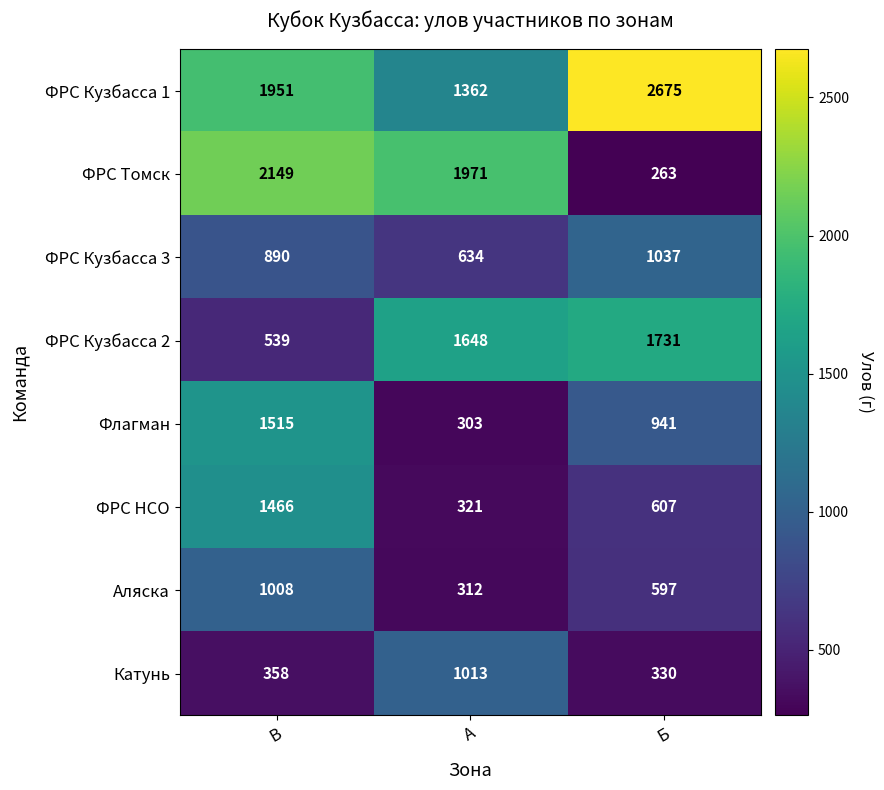

Count the number of categories in the chart.

3